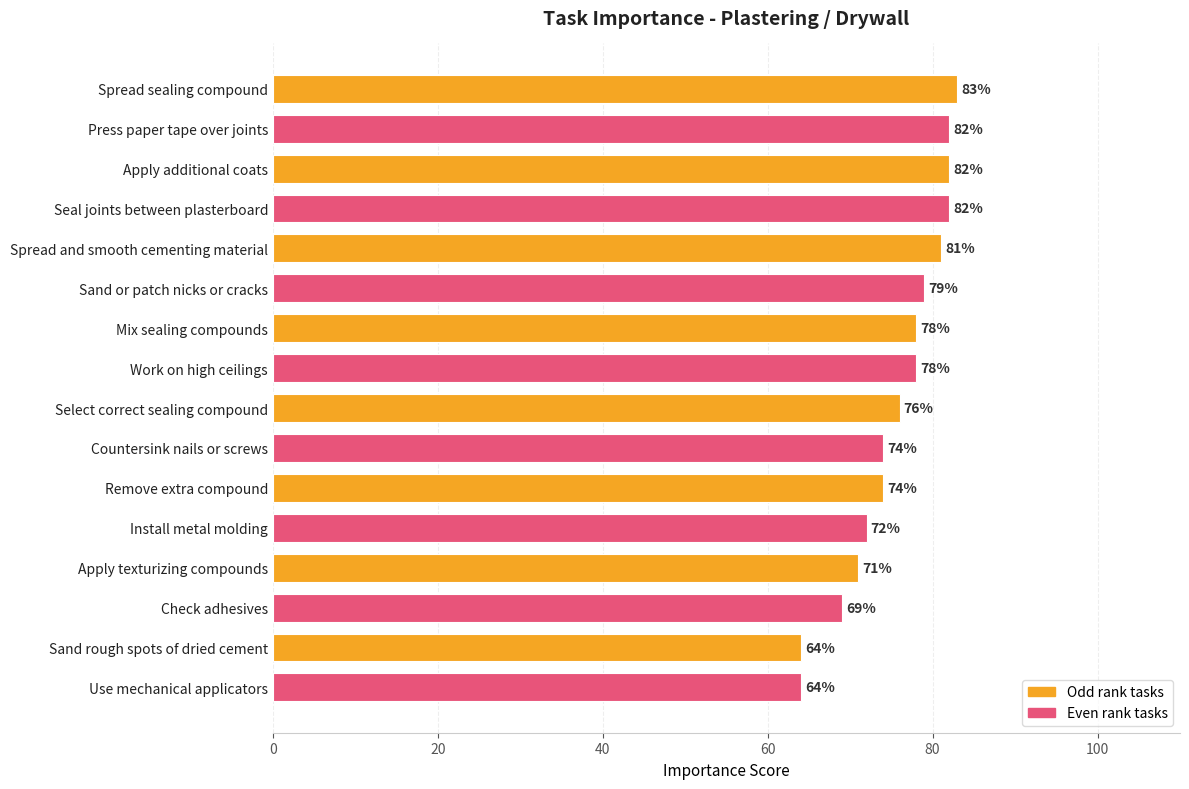

What is the average value?

76